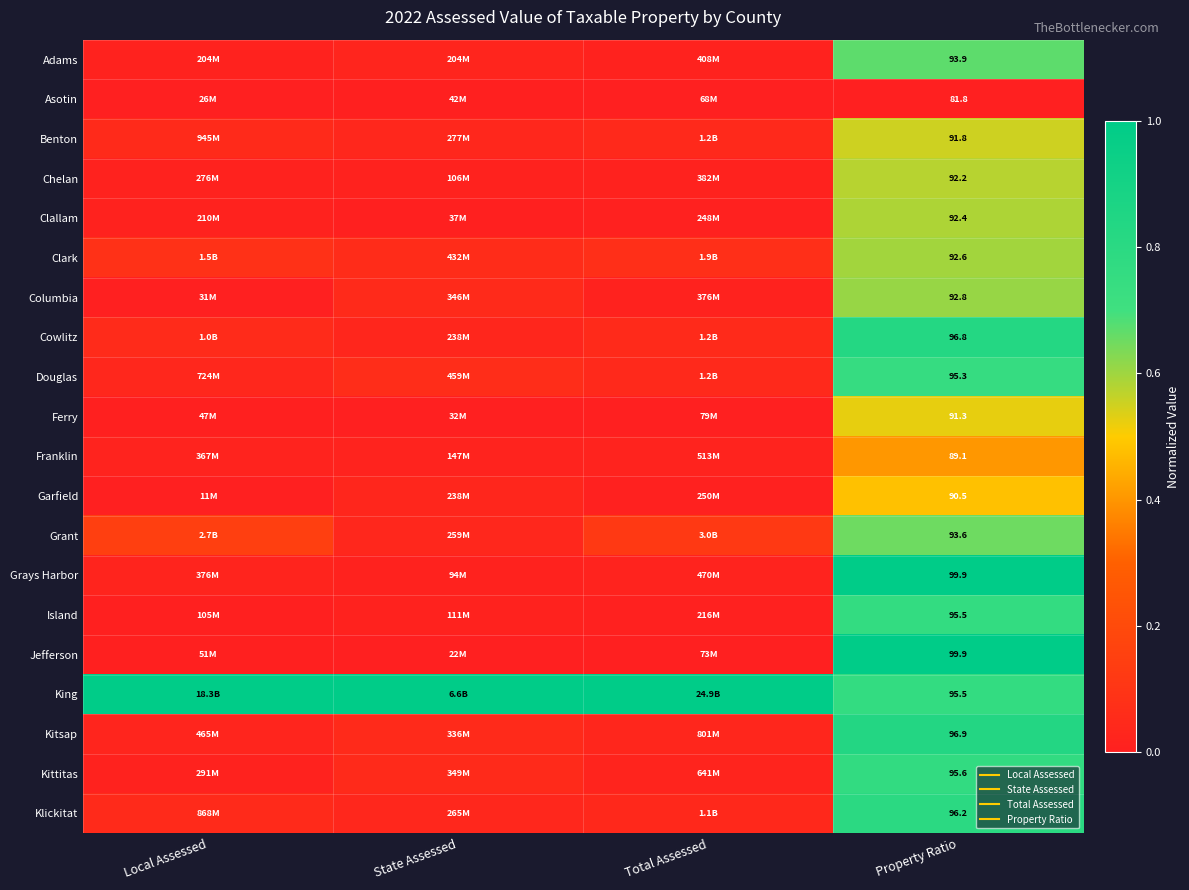

At which label does Kitsap reach its peak?

Property Ratio